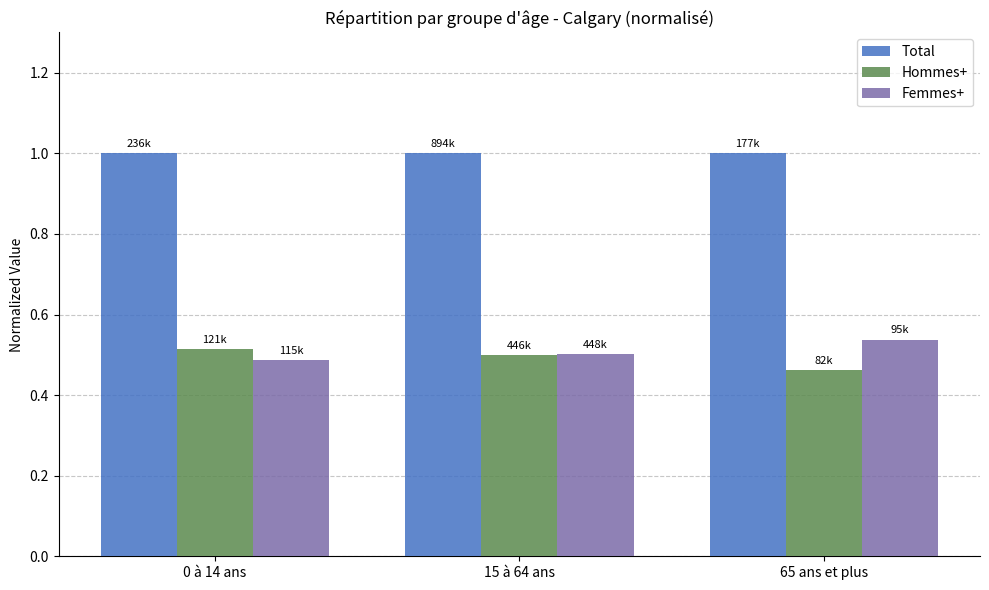

Is the value of Femmes+ at 15 à 64 ans greater than the value of Hommes+ at 65 ans et plus?

Yes